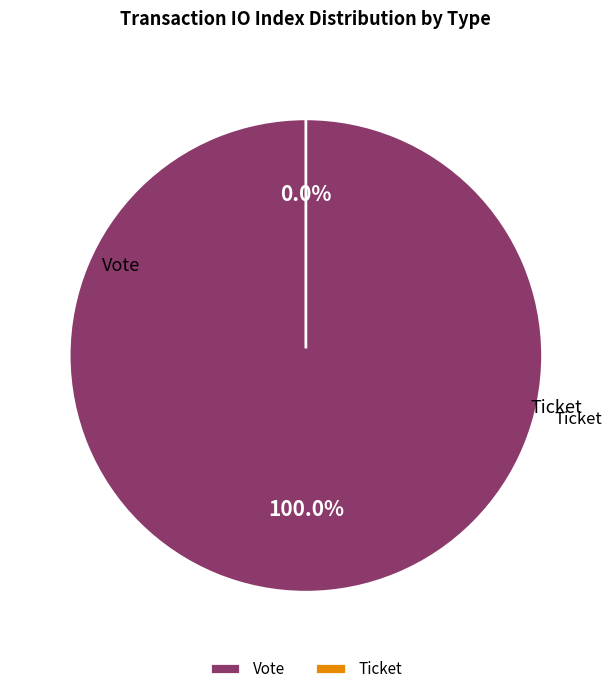

Is there a majority slice in this chart?

Yes